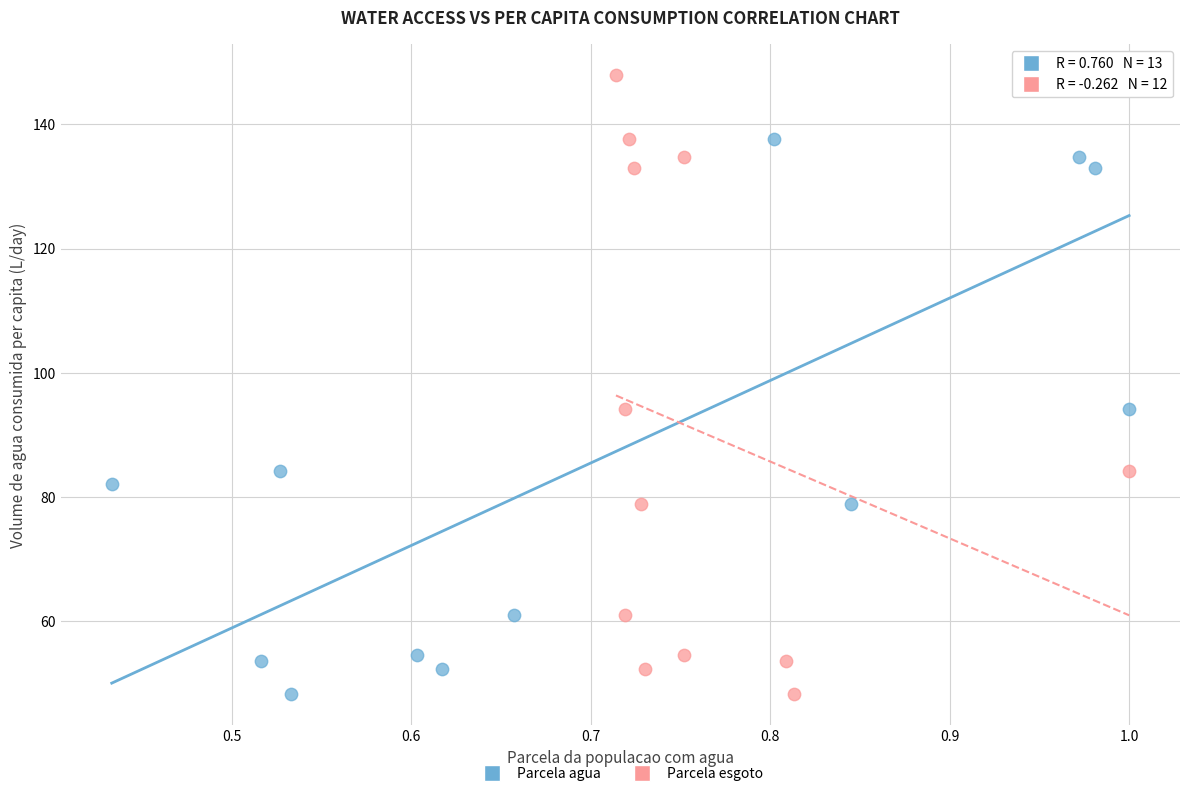

What are all the series names shown in the legend?

Parcela agua, Parcela esgoto